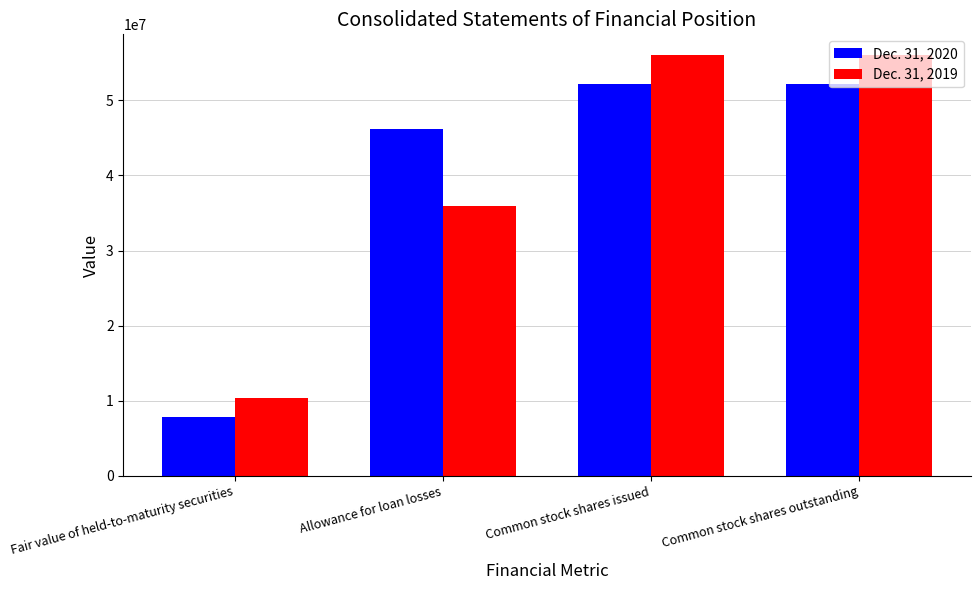

What is the label of the 4th bar from the right?

Fair value of held-to-maturity securities